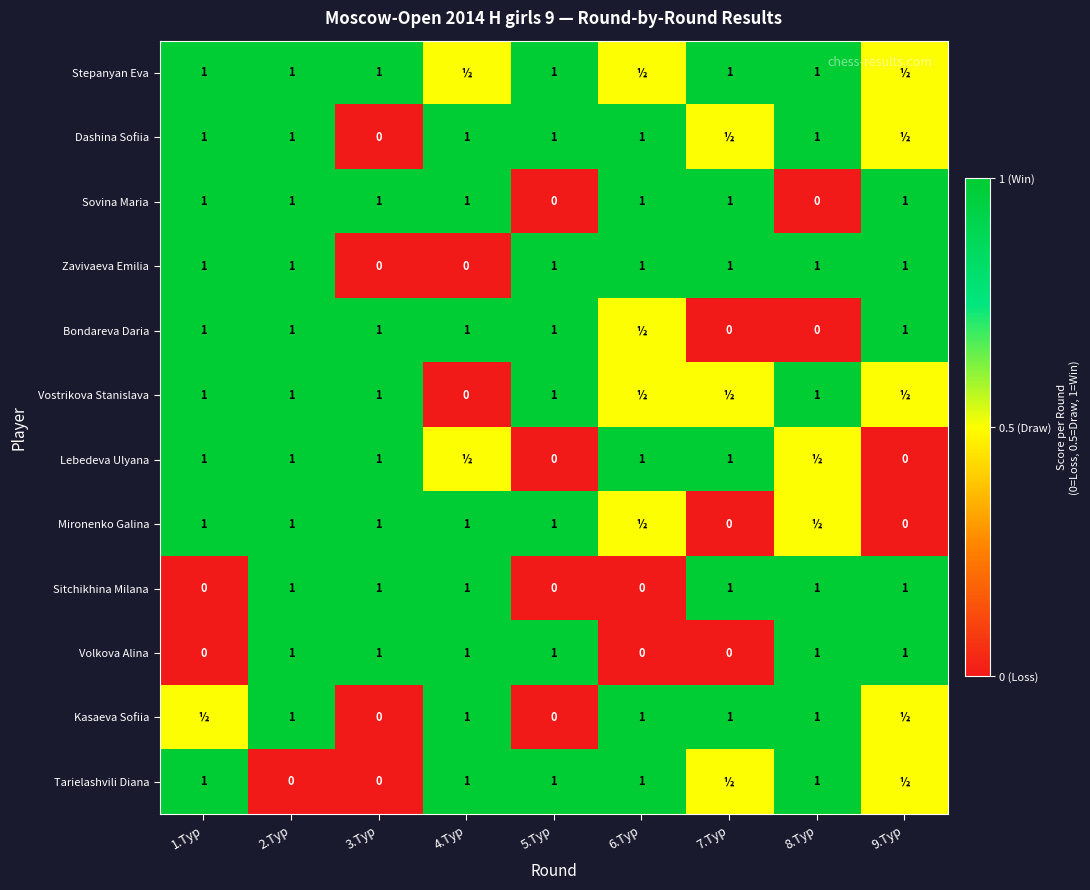

The value of Stepanyan Eva at 5.Тур is 1.0. True or false?

True